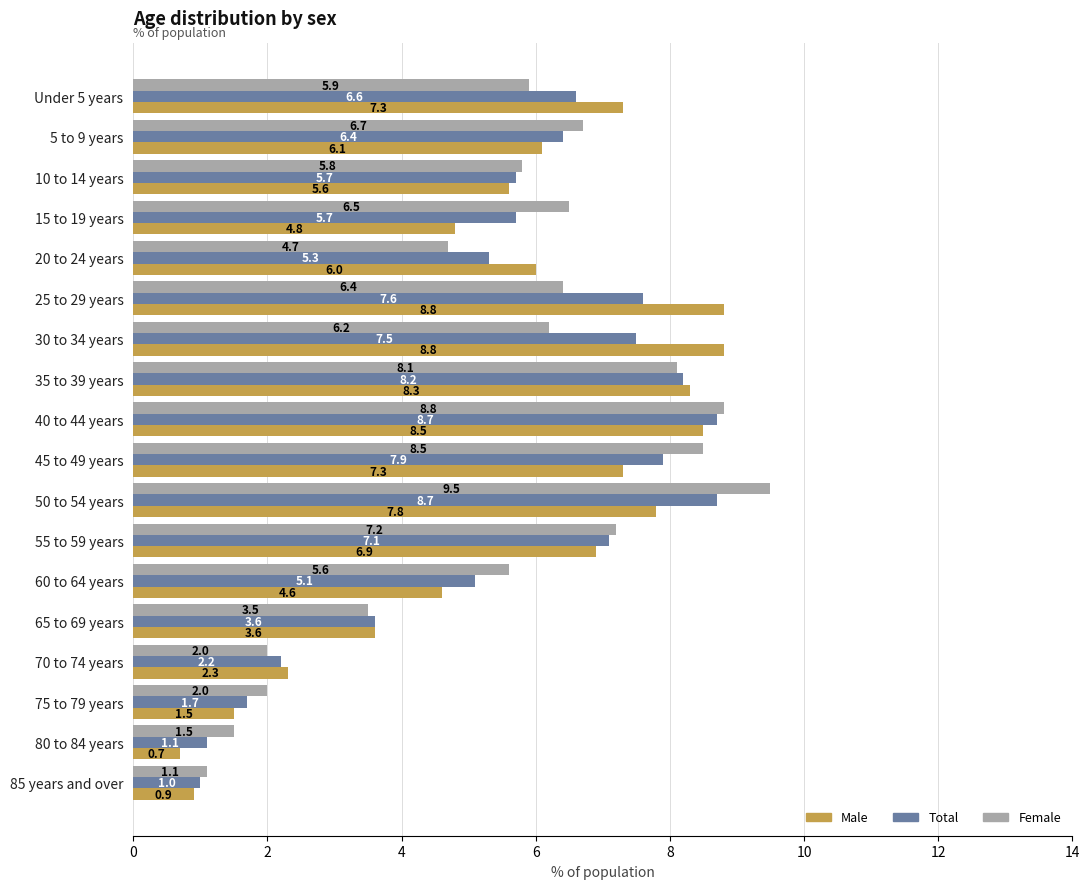

What are all the series names shown in the legend?

Male, Total, Female